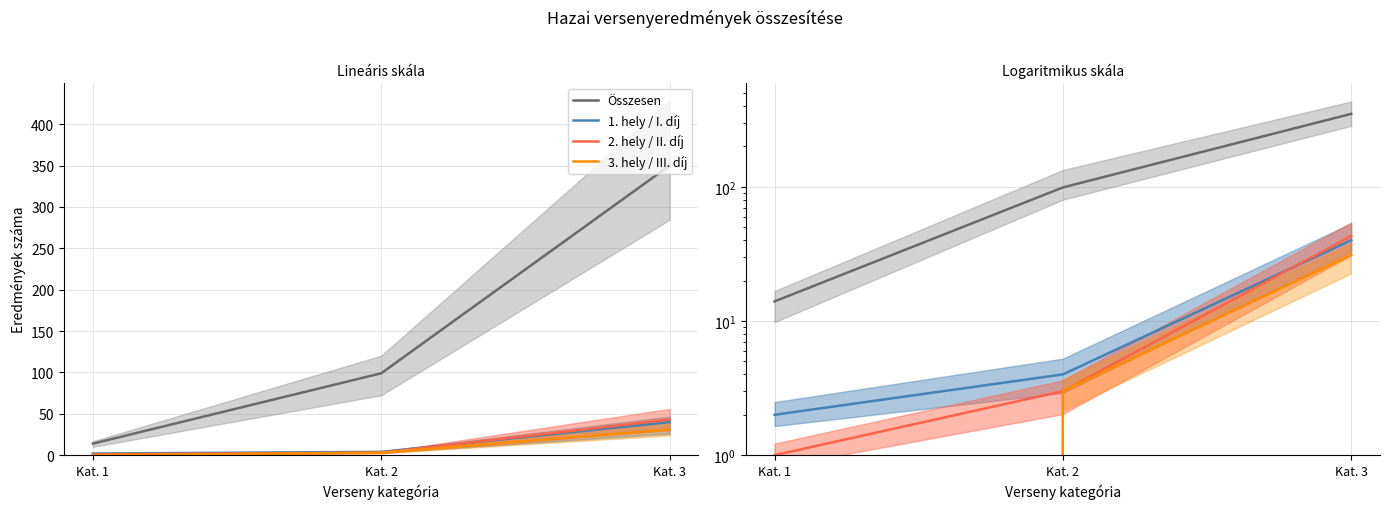

What is the difference between the maximum and minimum values in the 1. hely / I. díj series?

38